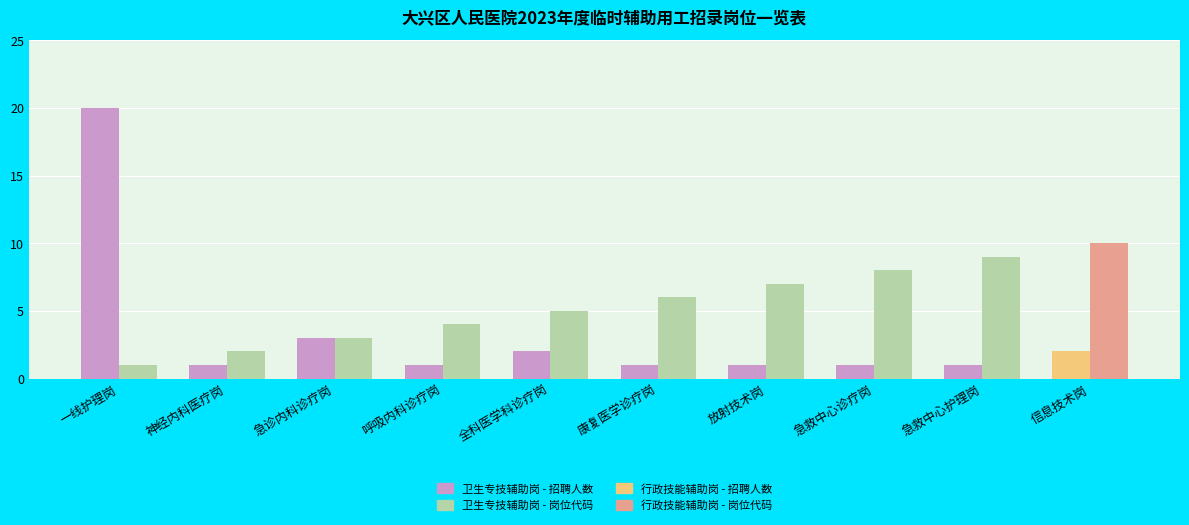

At which category is the sum across all series the highest?

一线护理岗